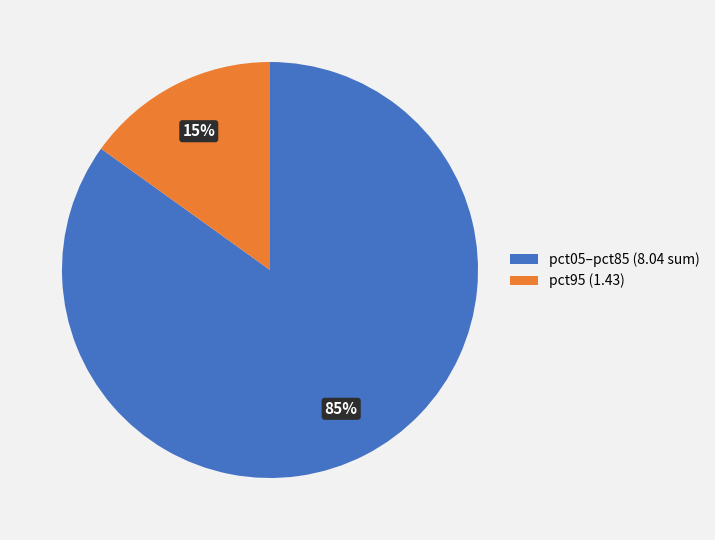

Is it true that pct05–pct85 (8.04 sum) is 85% of the pie?

True